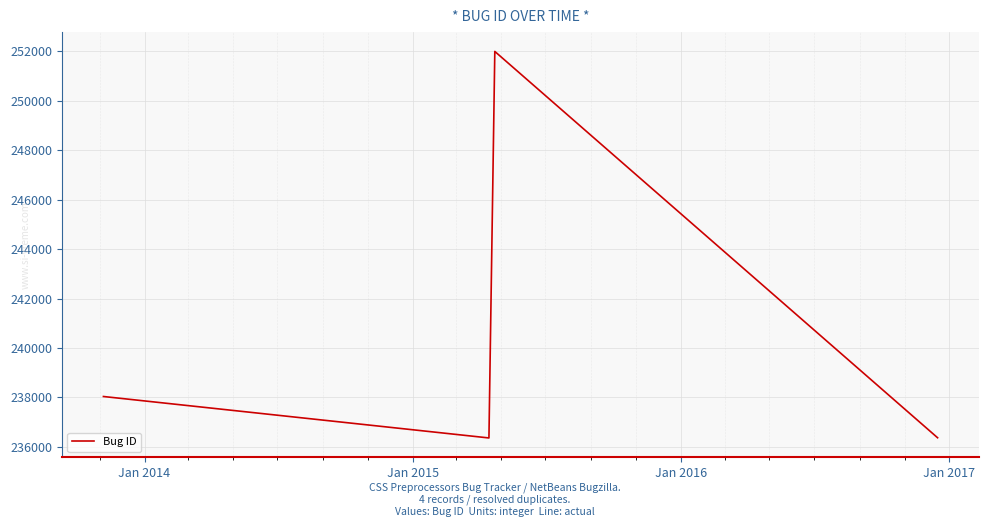

What is the average value?

240693